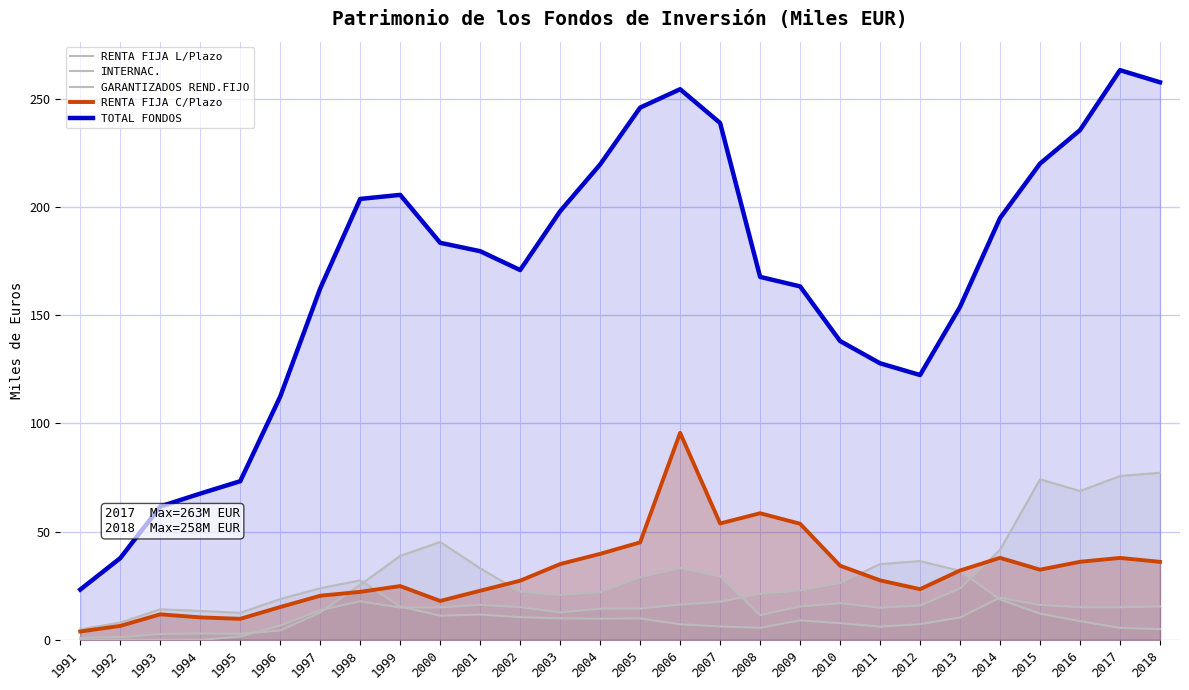

Which label corresponds to the smallest value in the chart?

1991